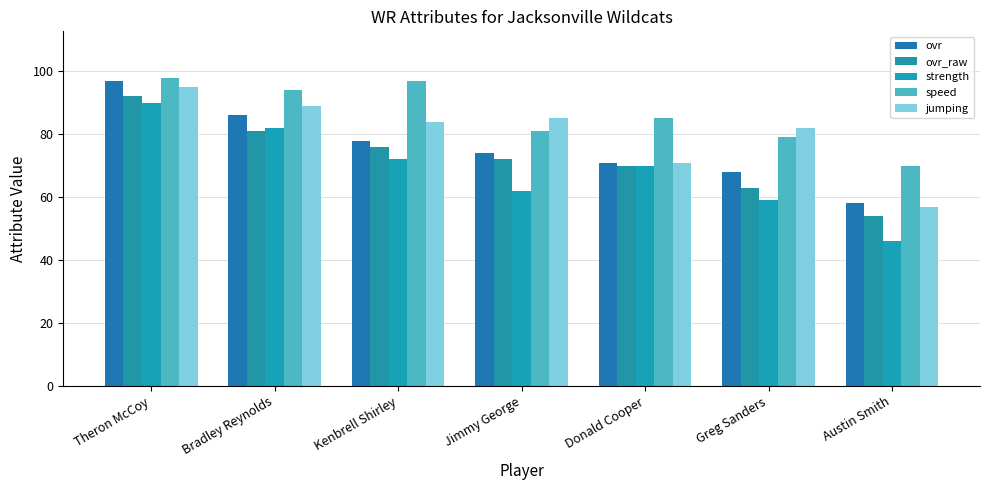

Reading left to right, extract all data points from this chart.

ovr: Theron McCoy=97	Bradley Reynolds=86	Kenbrell Shirley=78	Jimmy George=74	Donald Cooper=71	Greg Sanders=68	Austin Smith=58
ovr_raw: Theron McCoy=92	Bradley Reynolds=81	Kenbrell Shirley=76	Jimmy George=72	Donald Cooper=70	Greg Sanders=63	Austin Smith=54
strength: Theron McCoy=90	Bradley Reynolds=82	Kenbrell Shirley=72	Jimmy George=62	Donald Cooper=70	Greg Sanders=59	Austin Smith=46
speed: Theron McCoy=98	Bradley Reynolds=94	Kenbrell Shirley=97	Jimmy George=81	Donald Cooper=85	Greg Sanders=79	Austin Smith=70
jumping: Theron McCoy=95	Bradley Reynolds=89	Kenbrell Shirley=84	Jimmy George=85	Donald Cooper=71	Greg Sanders=82	Austin Smith=57